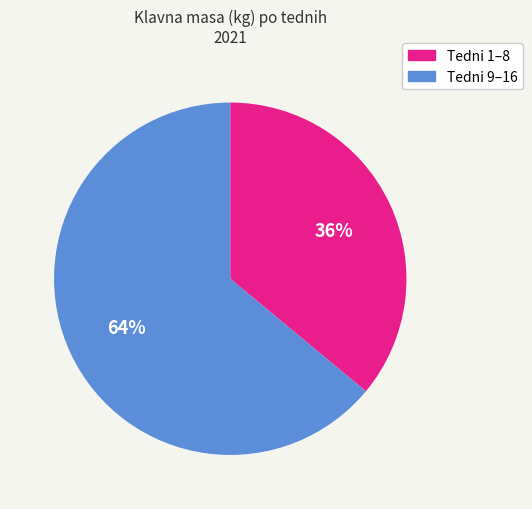

Is there any slice that represents more than half of the pie?

Yes